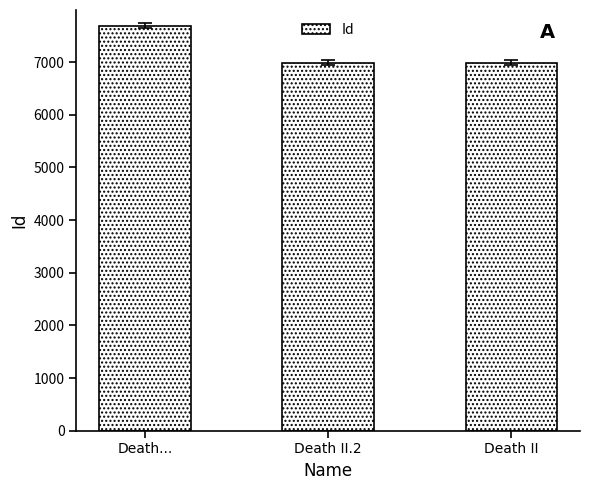

What is the difference between the values at Death... and Death II?

701